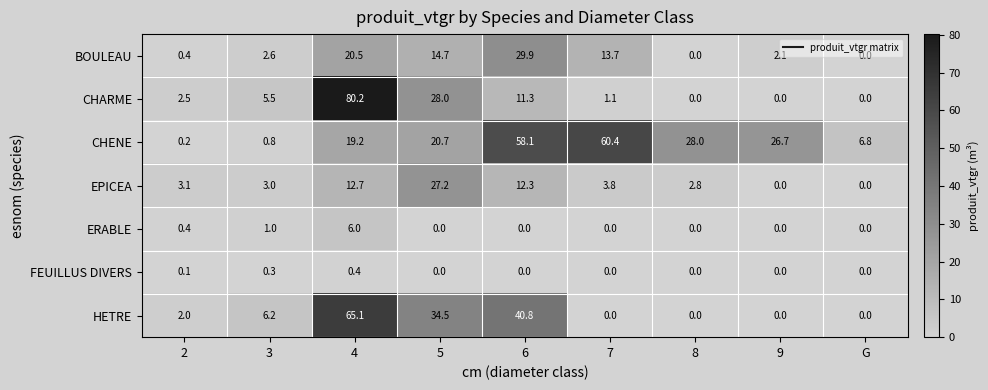

Which series has the largest range (max minus min)?

CHARME